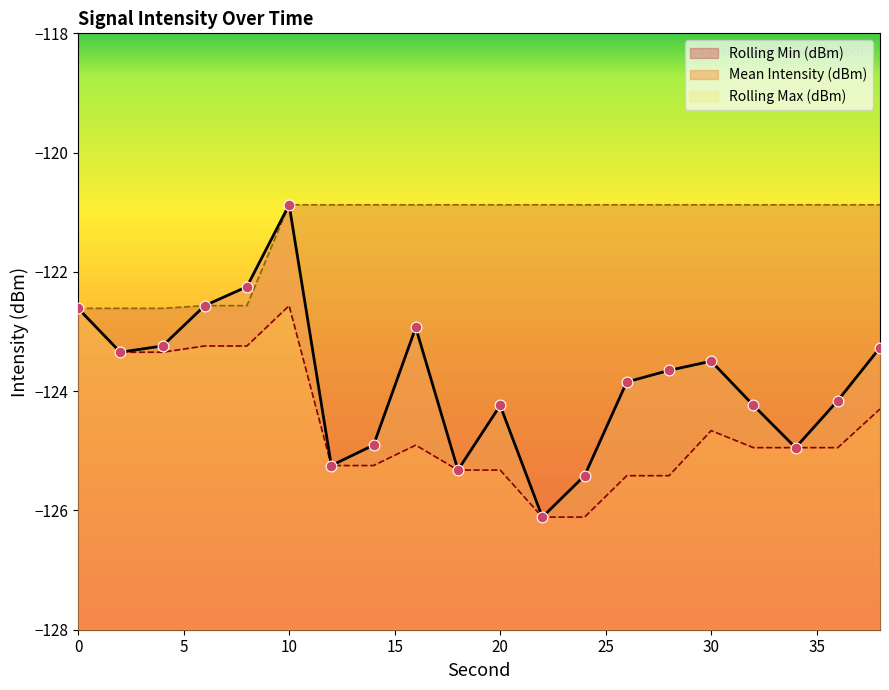

Which series has the widest spread of Y values?

Mean Intensity (dBm)